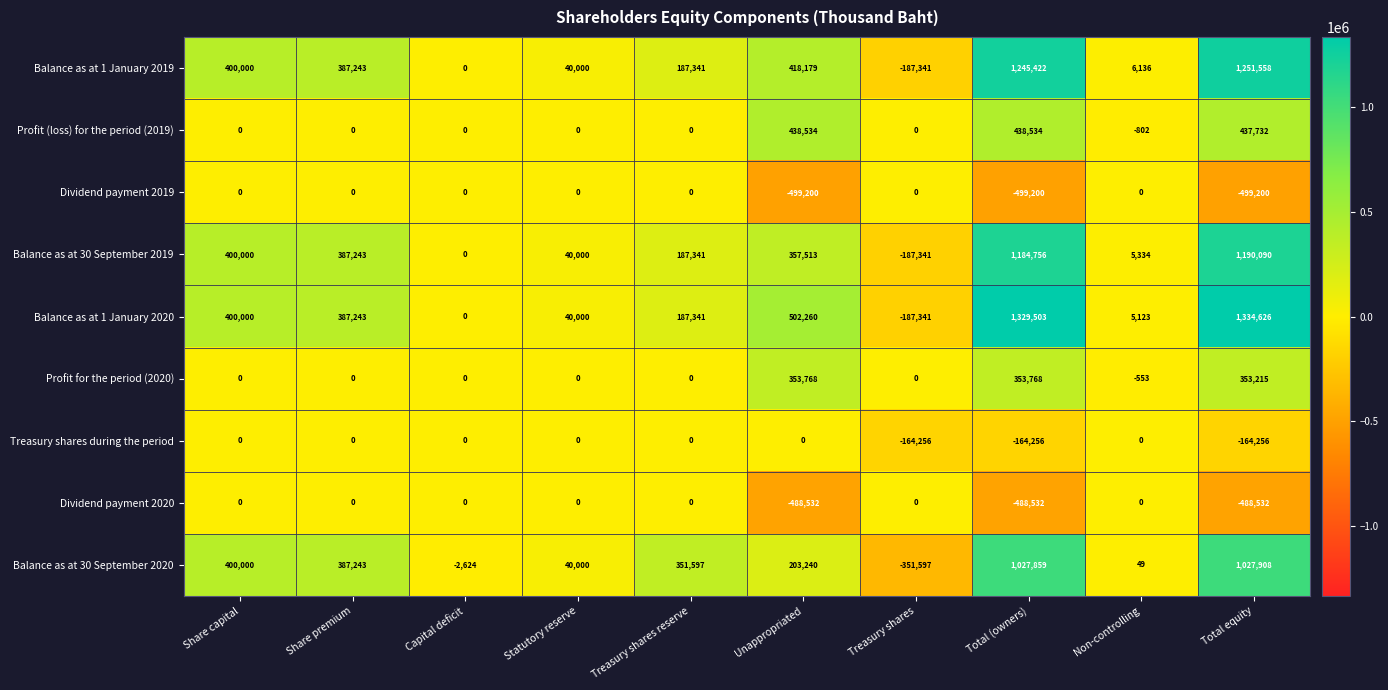

Which series has the widest spread of values?

Balance as at 1 January 2020